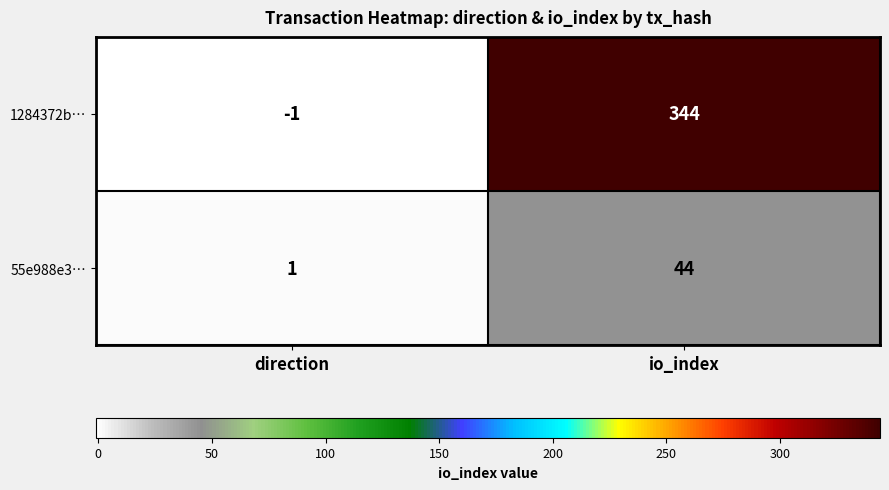

What is the approximate value of 55e988e3… at io_index?

44